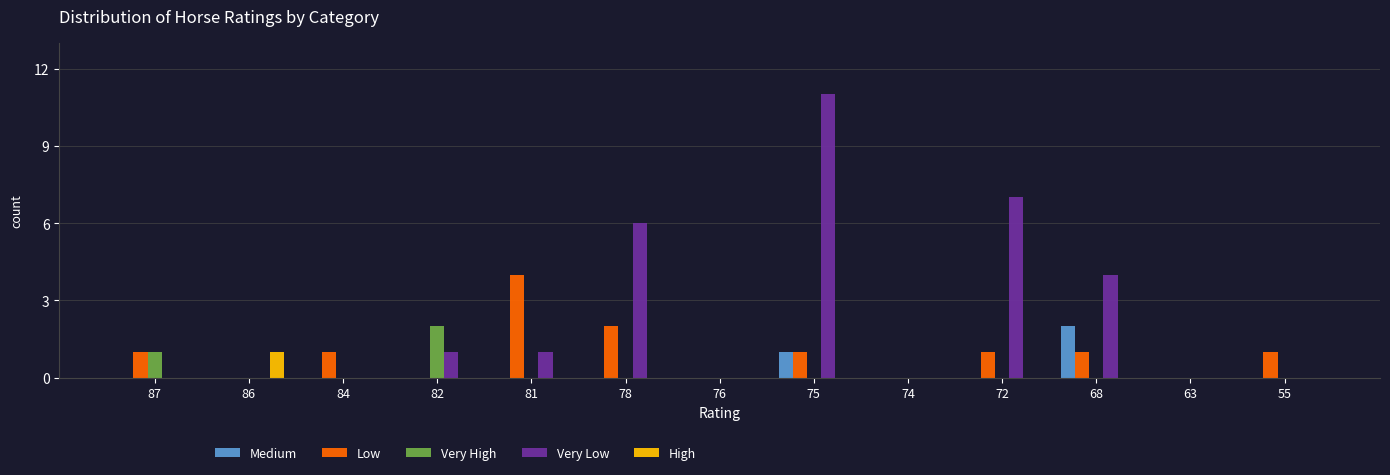

Which category has the highest value in the Very Low series?

75